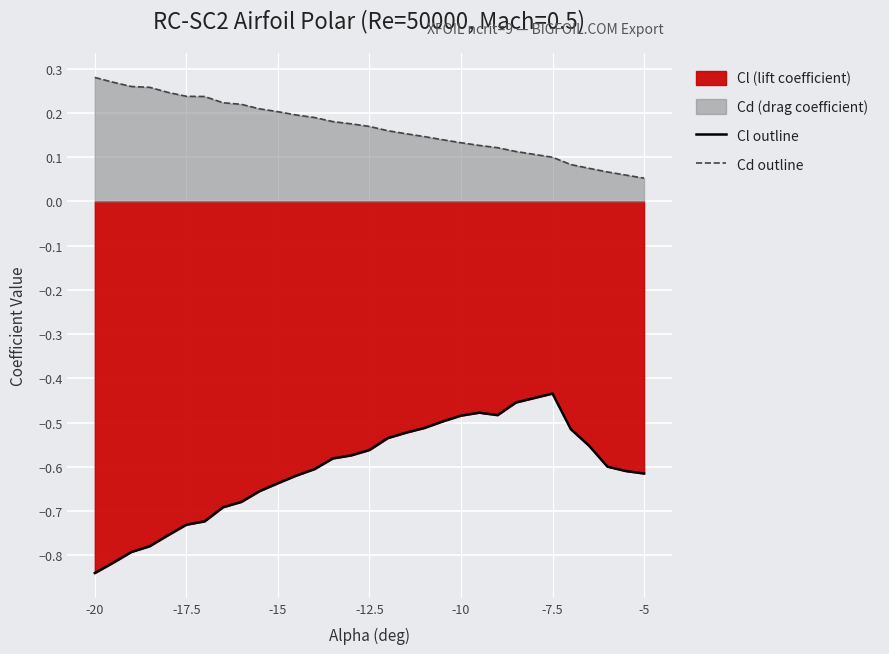

Which has a higher value, -17.5 or -15?

-15